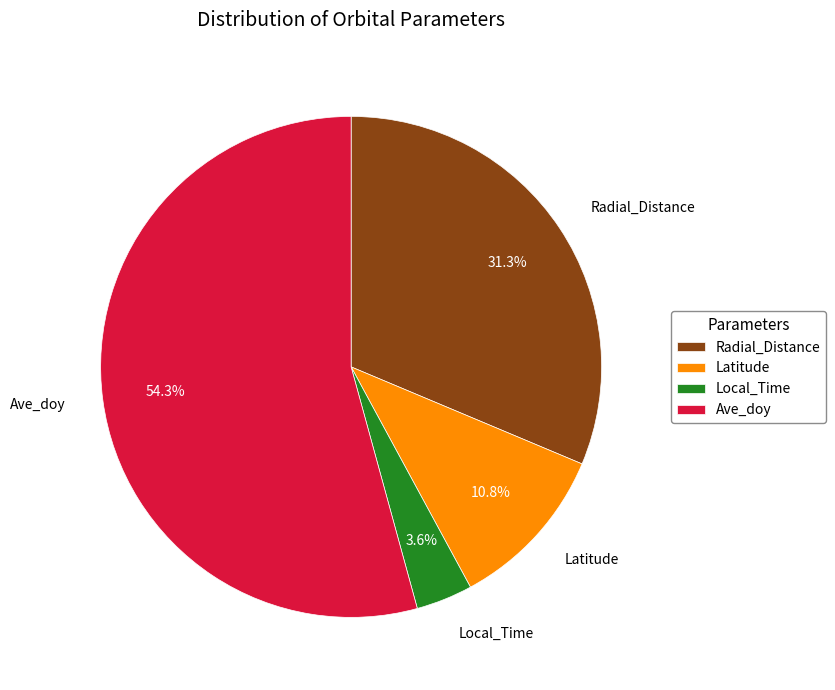

Approximately how many times larger is the value at Ave_doy compared to Radial_Distance?

1.7